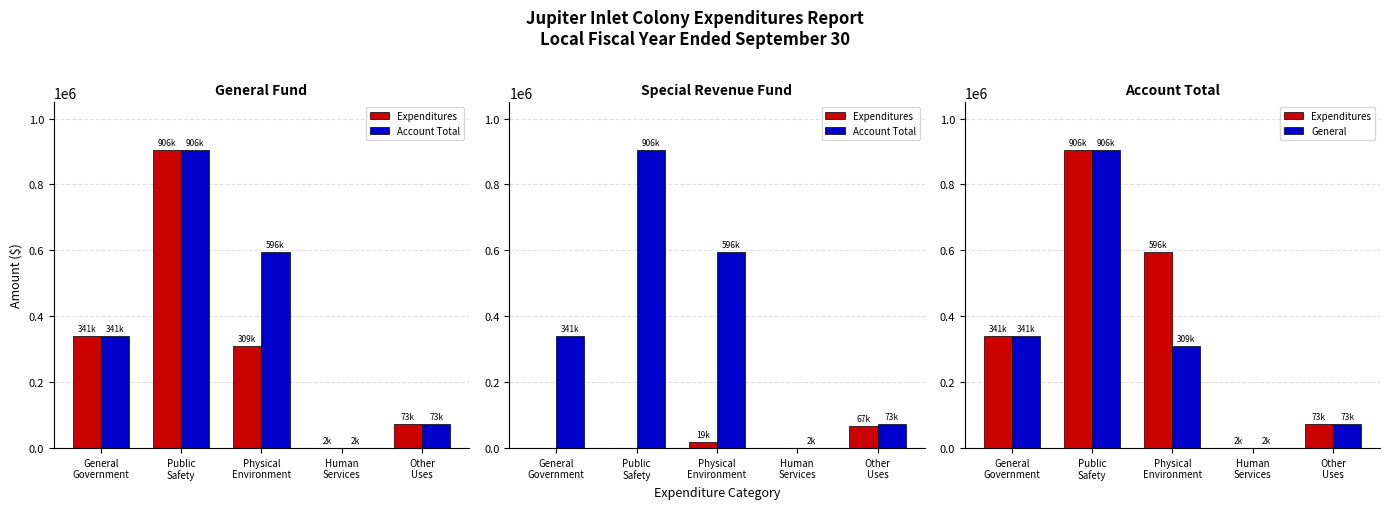

Reading right to left, extract all data points from this chart.

Expenditures: 72895	1550	595676	906039	340646
Account Total: 72895	1550	595676	906039	340646
General: 72895	1550	309145	906039	340646